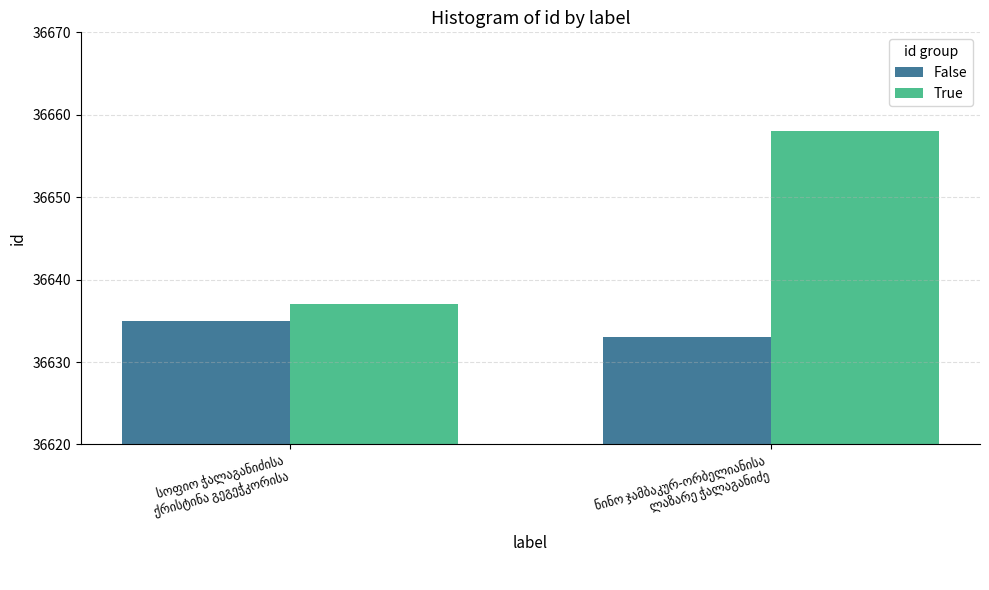

What is the sum of all False values?

73268